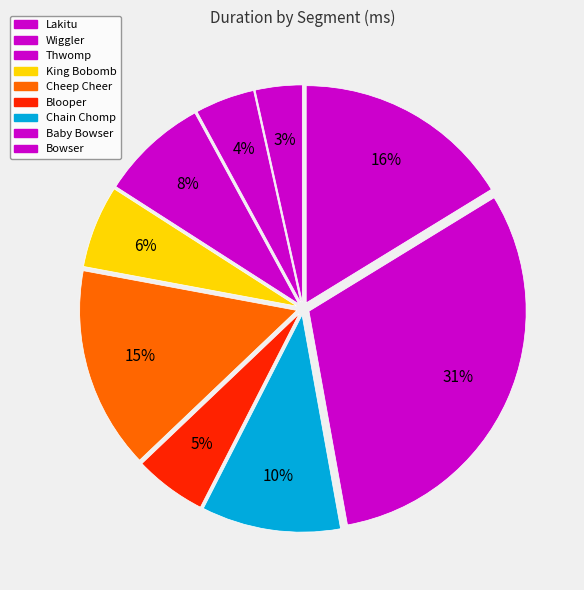

How many slices are in this pie chart?

9